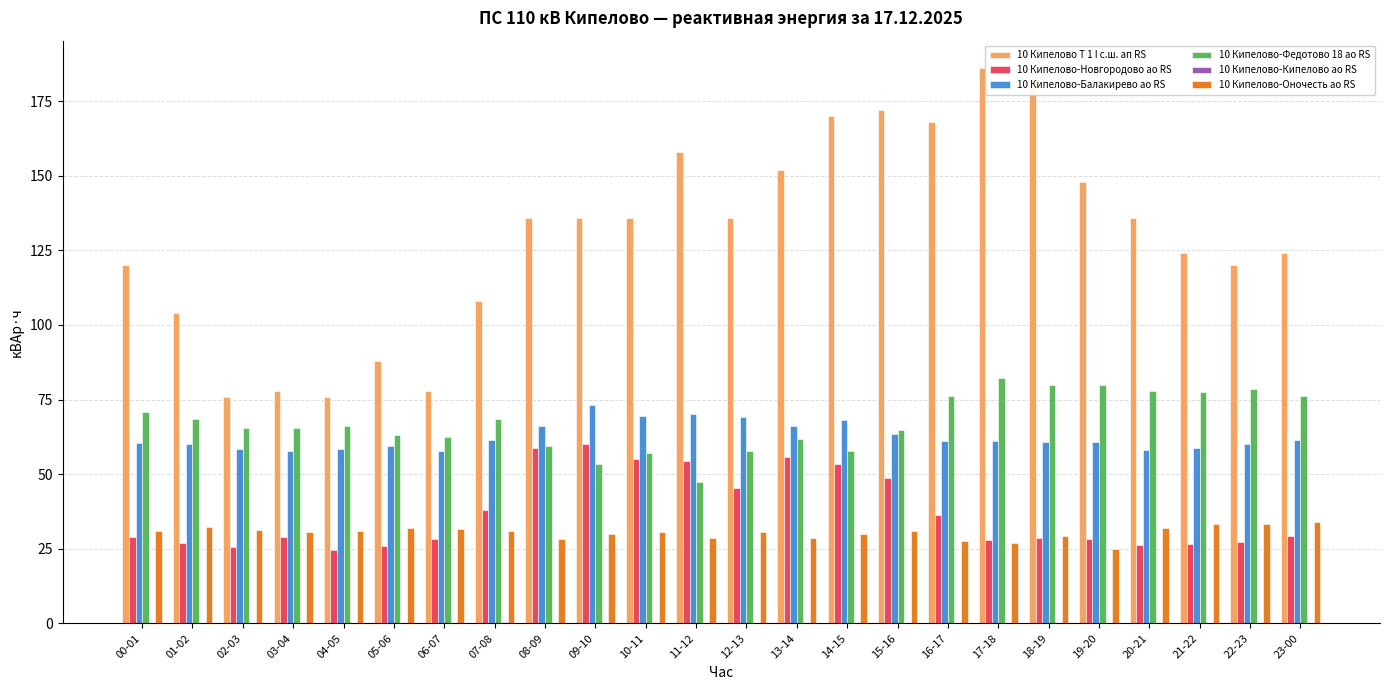

What is the total value across all series at 17-18?

384.2